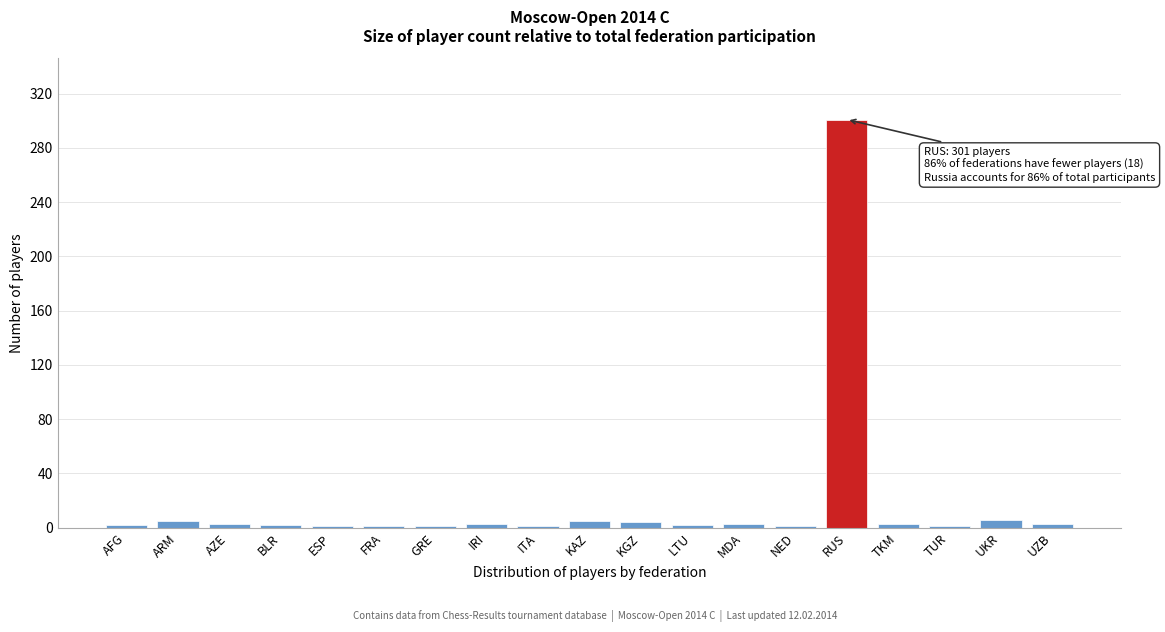

Which has a higher value, TUR or RUS?

RUS